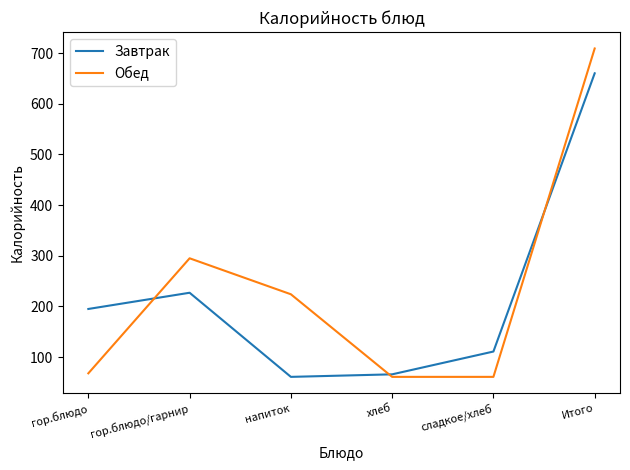

Which series has the largest total across all categories?

Обед